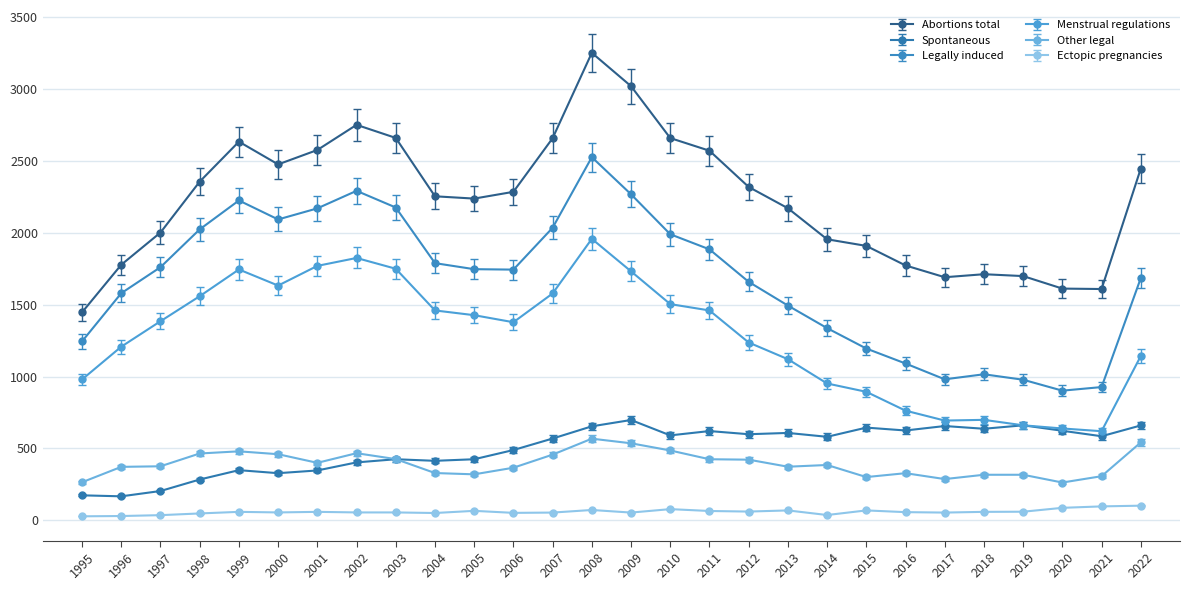

In Legally induced, how many points are higher than both neighbors (excluding endpoints)?

4